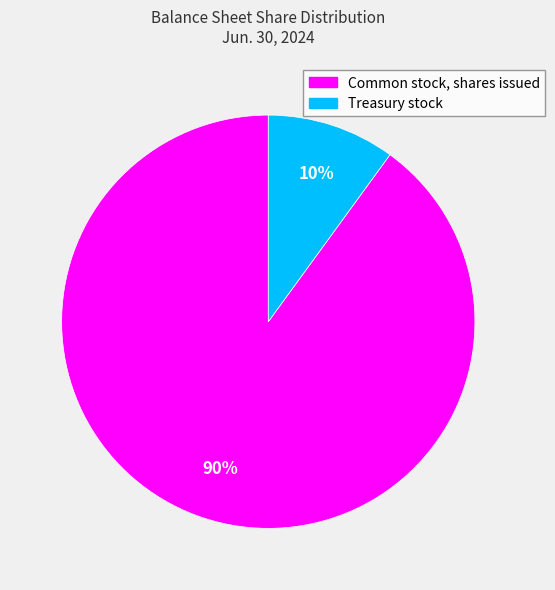

Do Treasury stock and Common stock, shares issued together represent more than half of the pie?

Yes